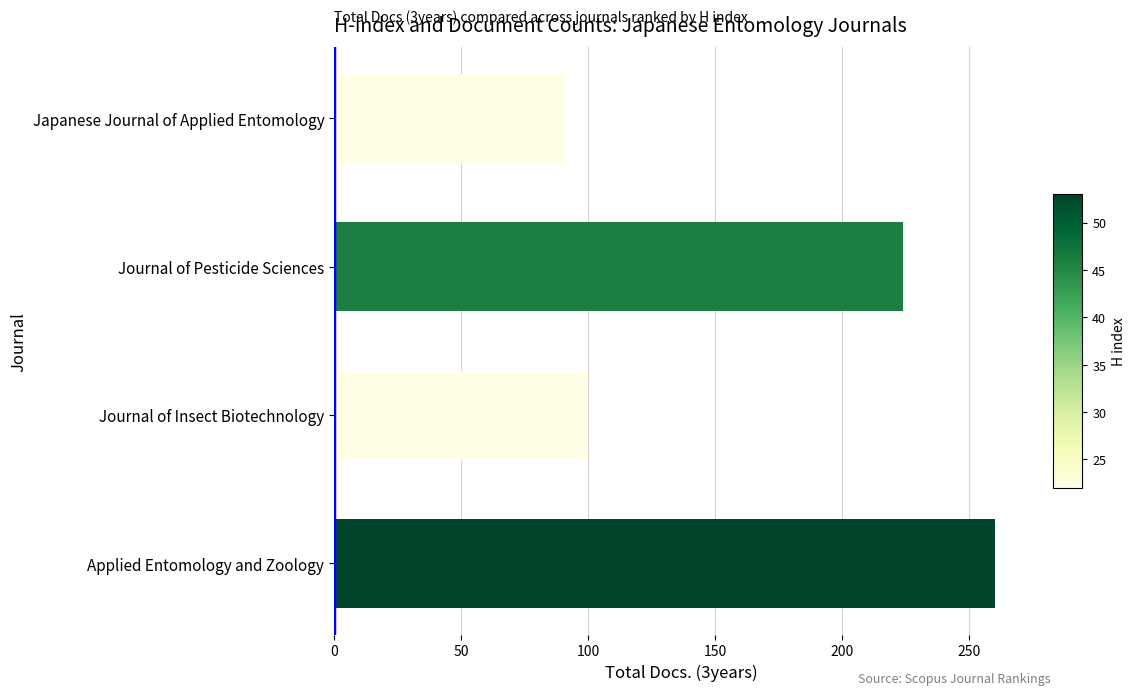

What is the ratio of the value at Journal of Insect Biotechnology to the value at Japanese Journal of Applied Entomology?

1.1